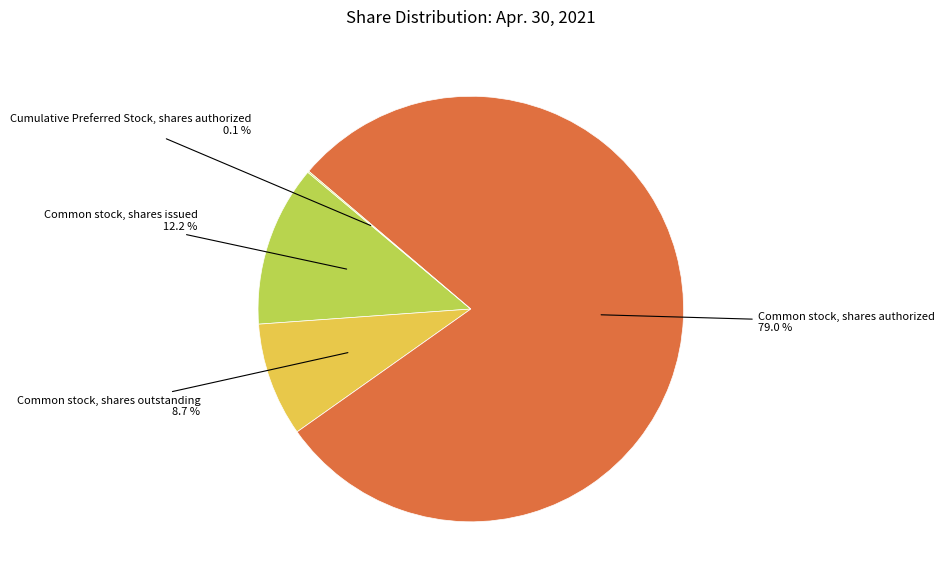

Does any single category account for the majority?

Yes